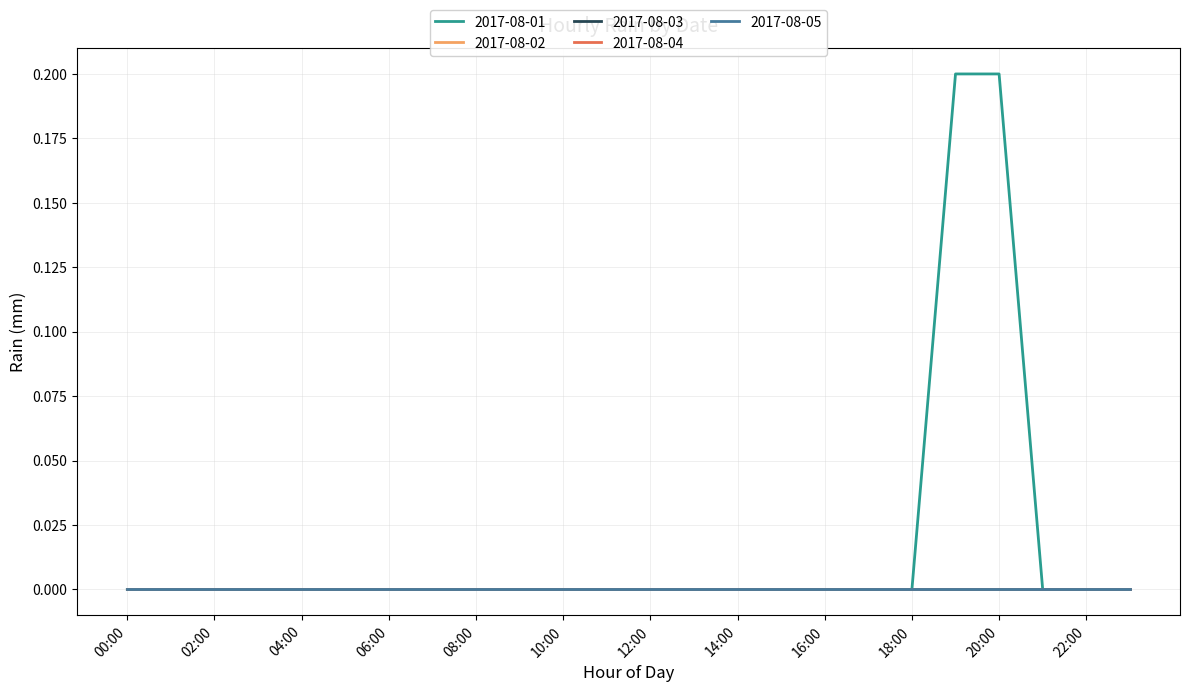

Does the chart display data point markers on the line(s)?

No